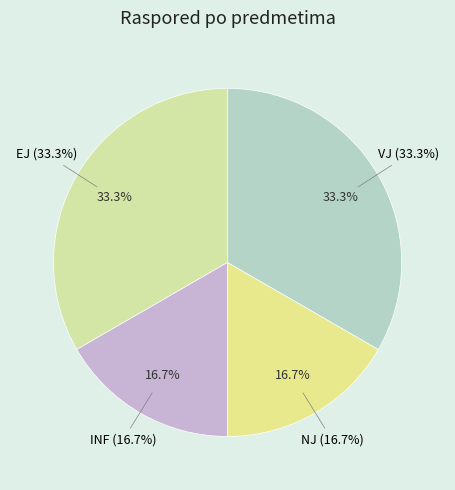

True or false: VJ accounts for 21% of the total.

False